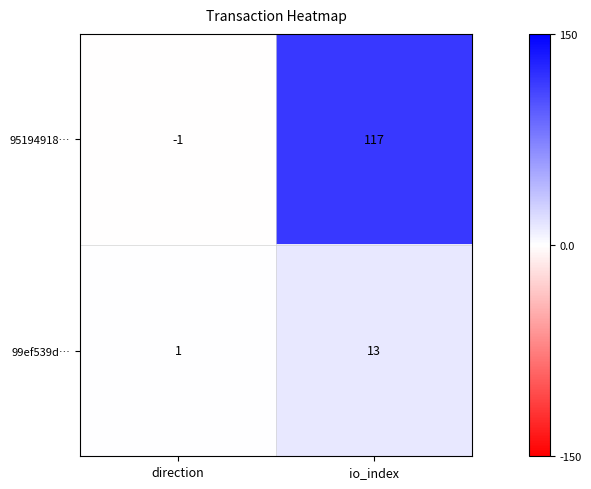

Which series has the largest total across all categories?

95194918…